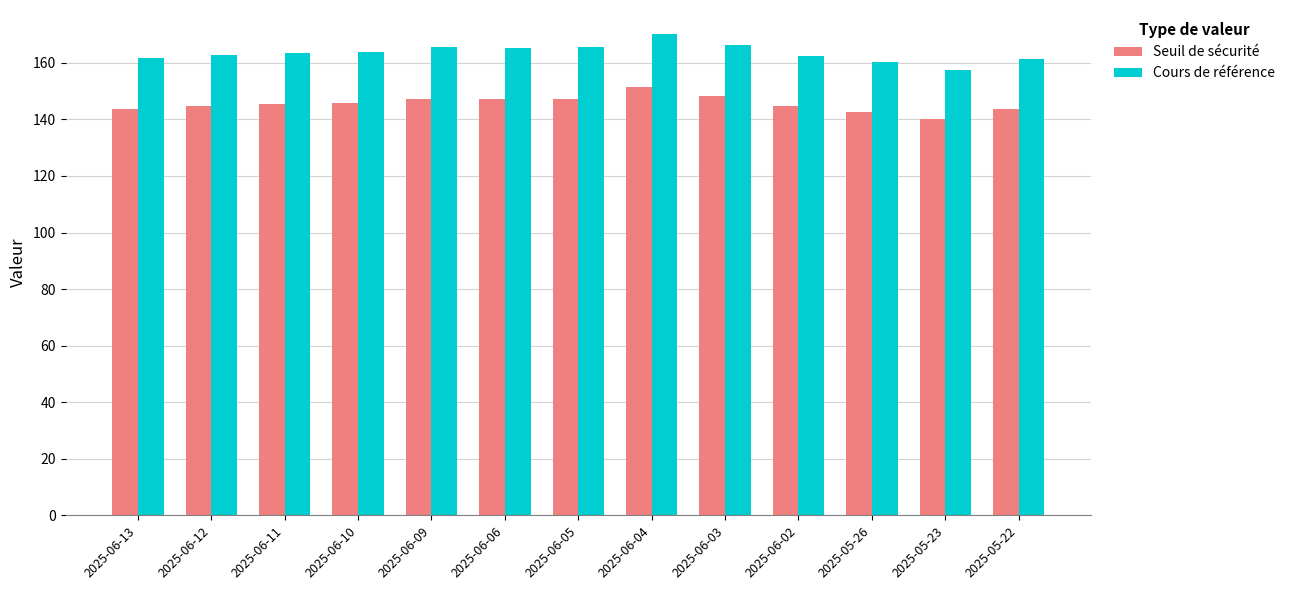

Is it true that Cours de référence equals 166.4 at 2025-06-03?

True